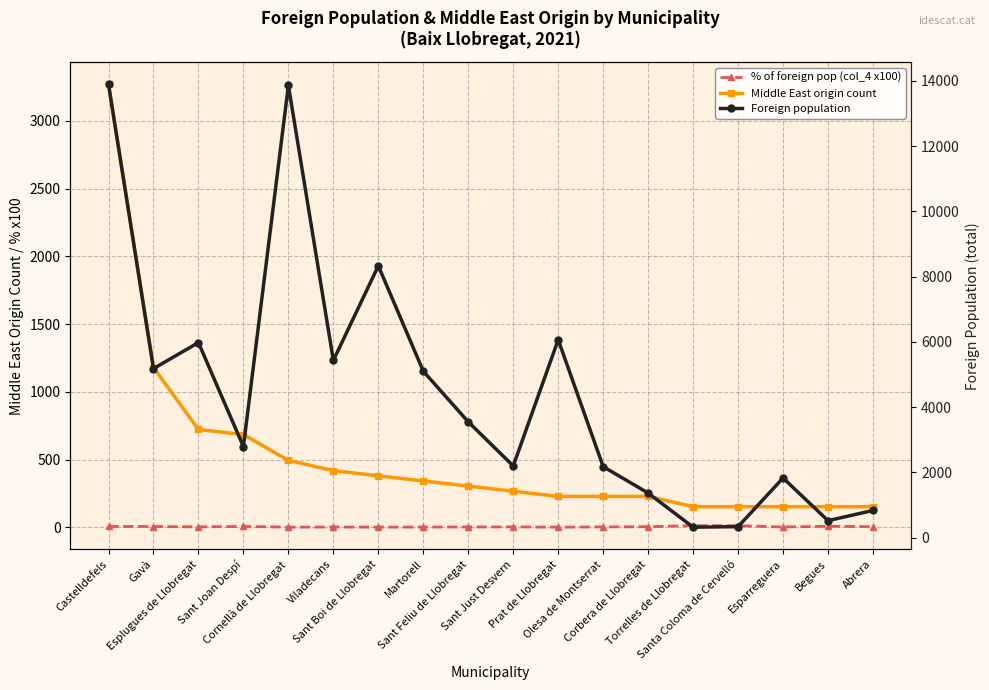

What is the value of the % of foreign pop (col_4 x100) point at the 3rd from the left?

3.2